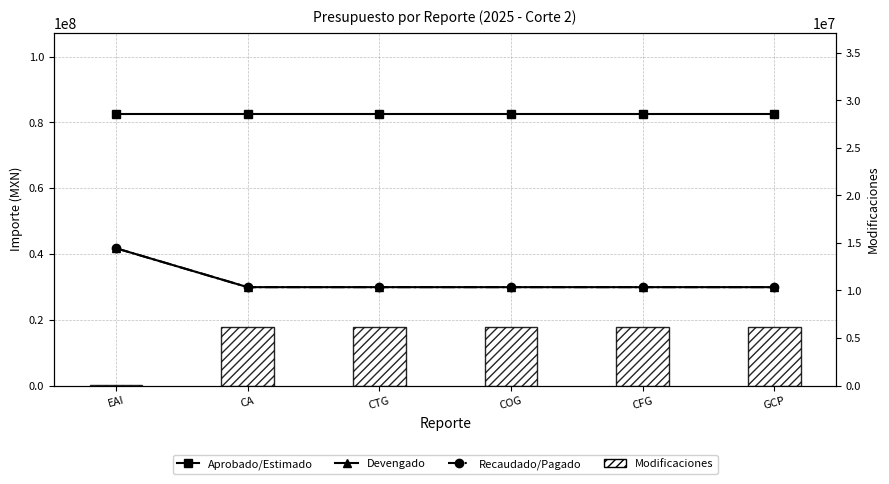

What is the greatest value displayed?

82536445.2